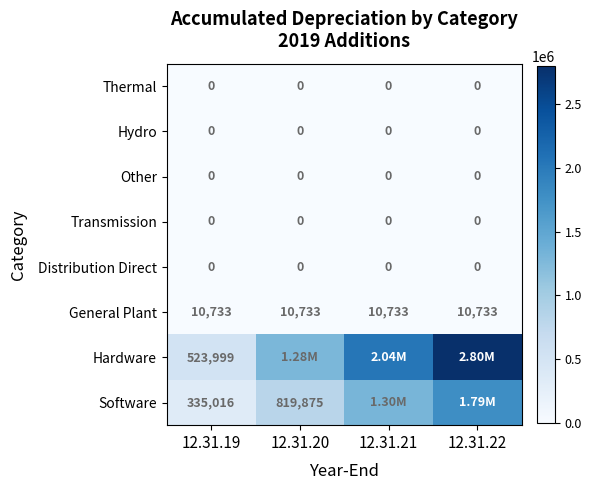

What is the minimum value for Hardware?

523999.1